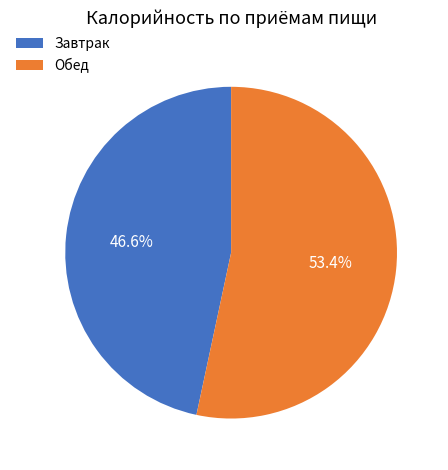

Which category has the smallest portion of the pie?

Завтрак